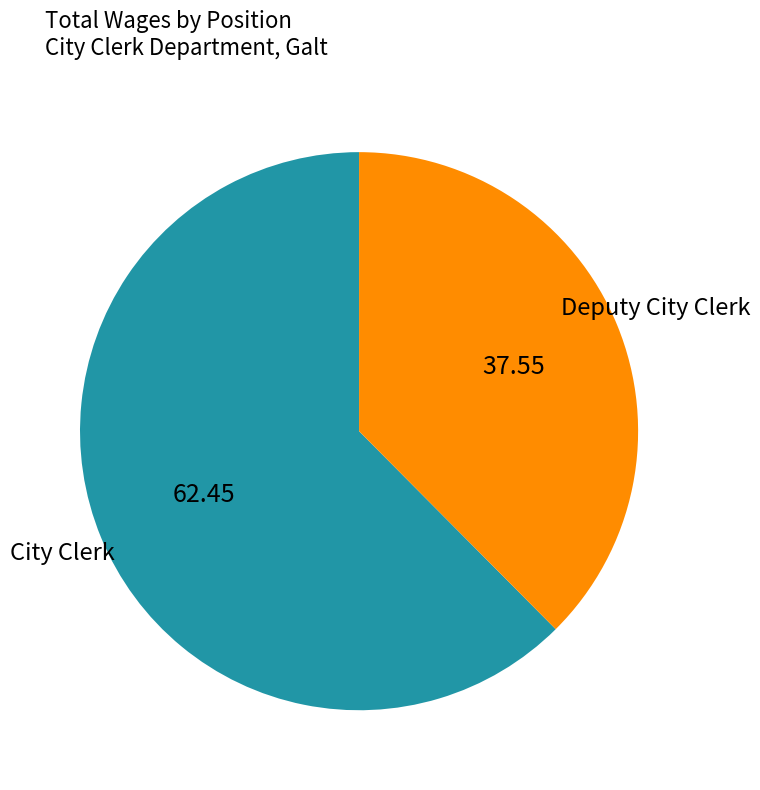

Do City Clerk and Deputy City Clerk together represent more than half of the pie?

Yes